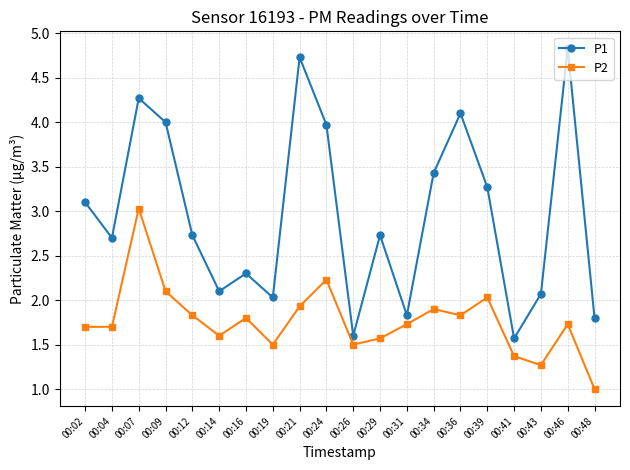

Which series has the largest range (max minus min)?

P1